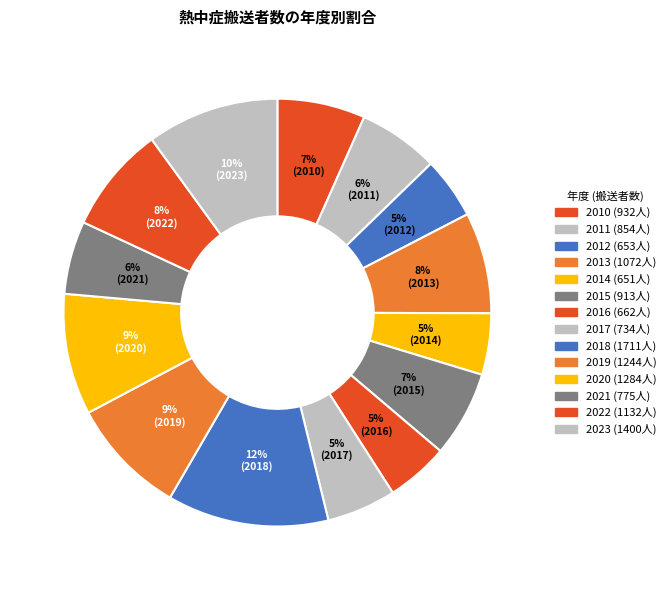

How many segments does this pie chart have?

14